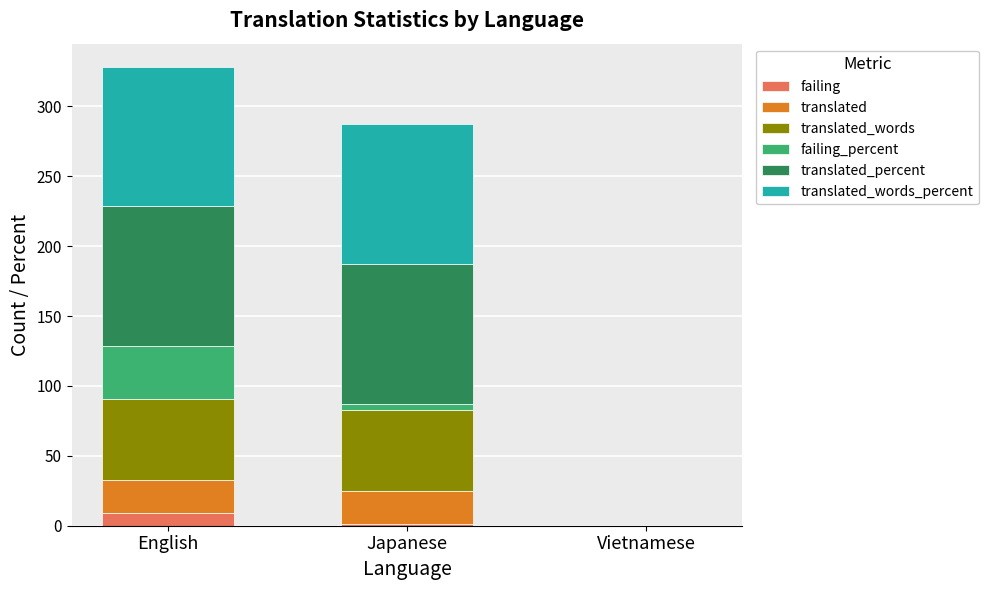

Which category has the highest value in the failing series?

English